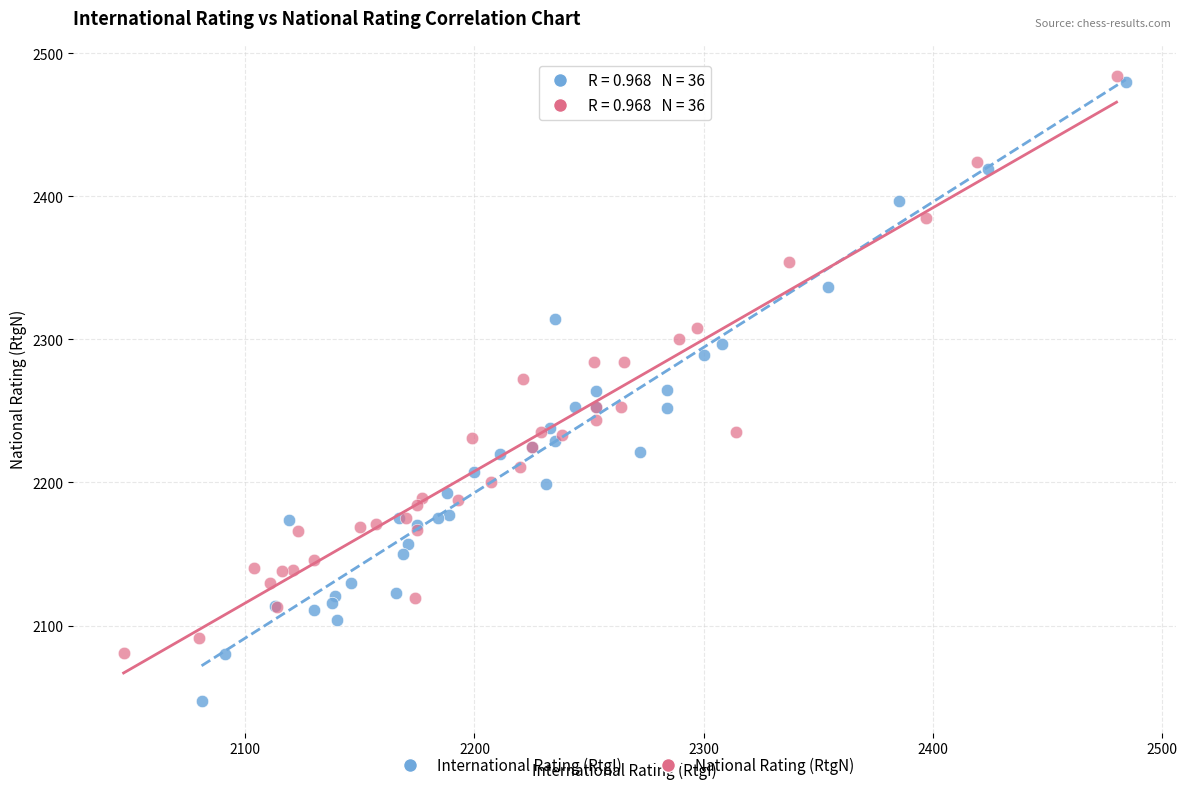

Which series has the largest Y range (max minus min)?

International Rating (RtgI)